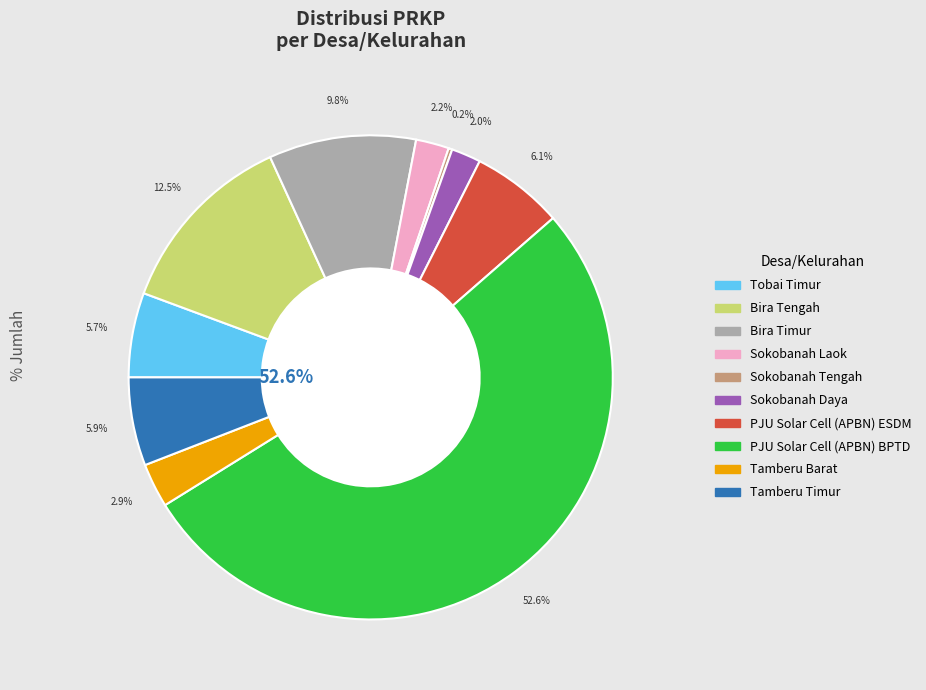

True or false: Bira Timur accounts for 1% of the total.

False